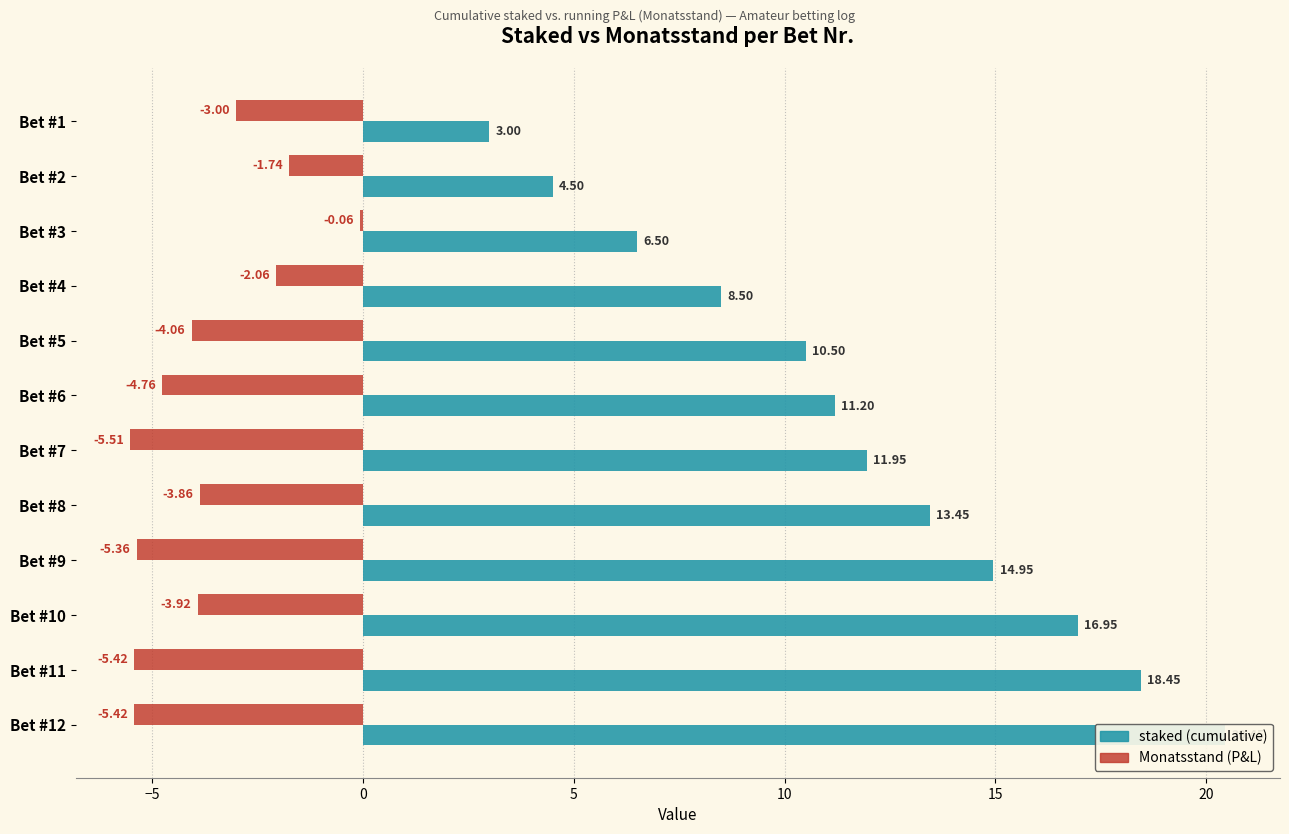

True or false: staked has a value of 22.9 at Bet #8.

False